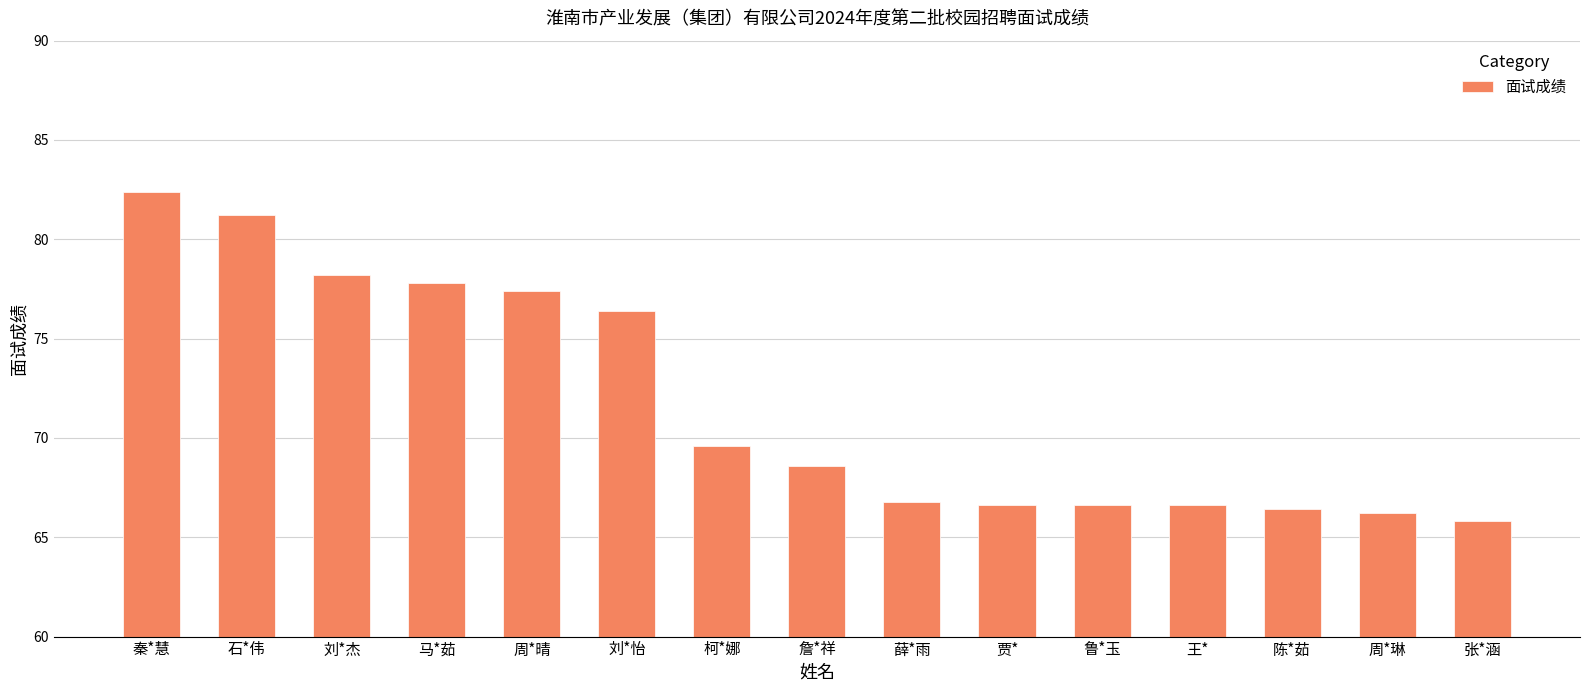

What is the ratio of the value at 石*伟 to the value at 柯*娜?

1.2